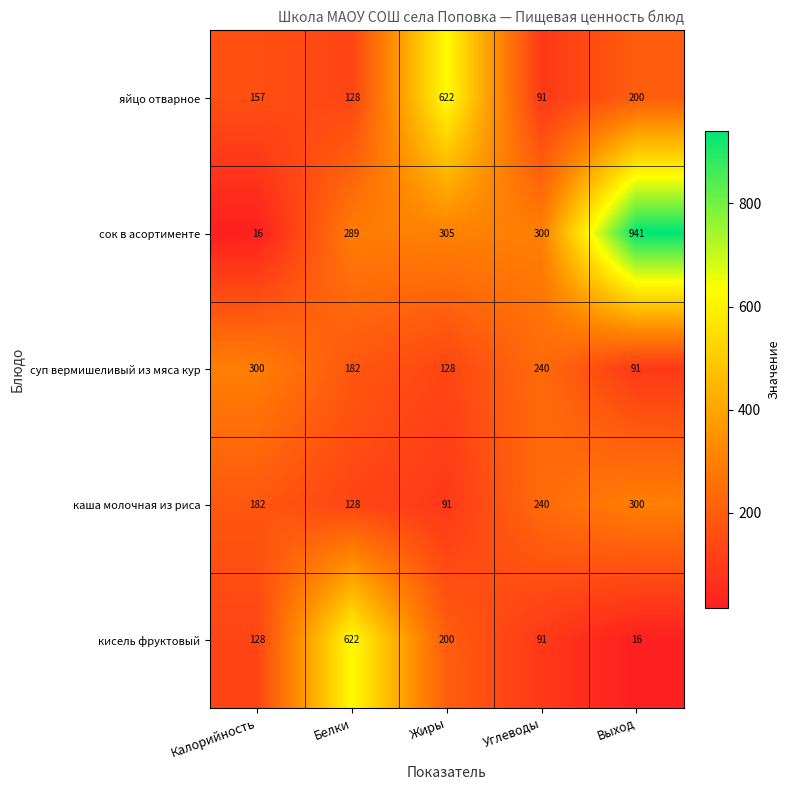

What is the difference between the maximum and minimum values in the яйцо отварное series?

531